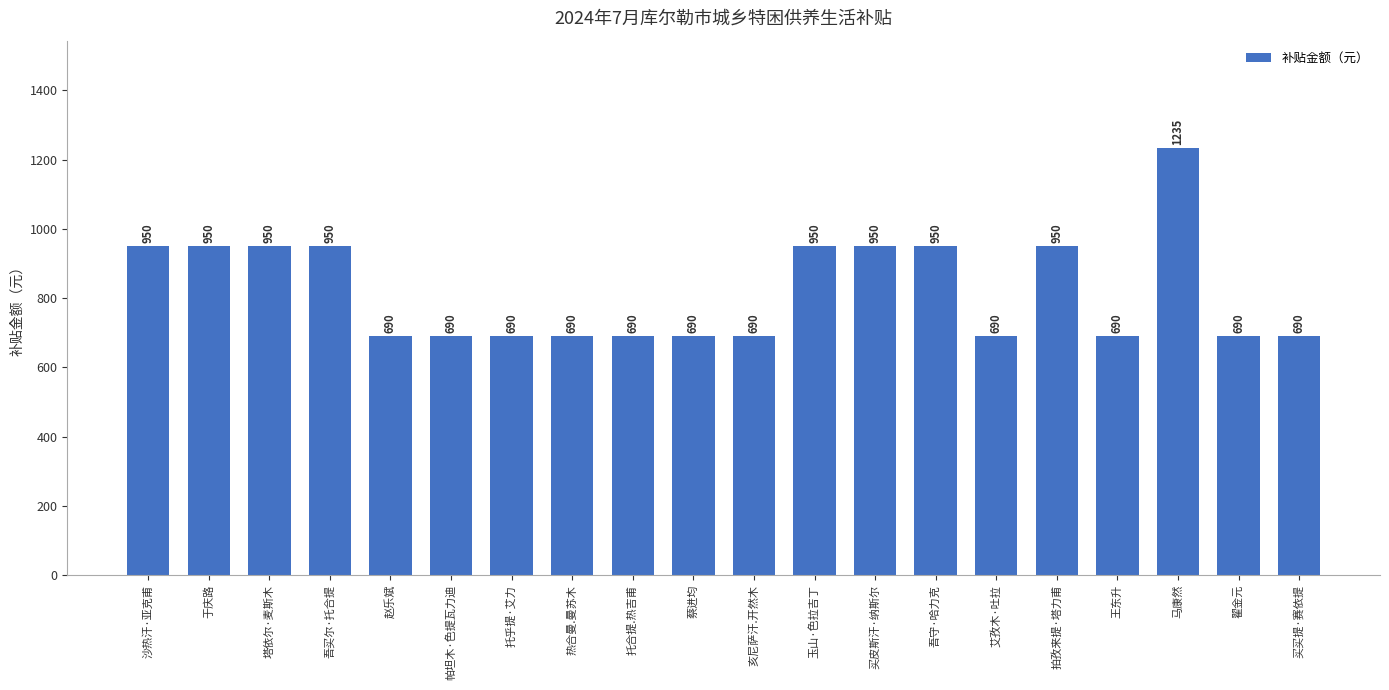

What is the smallest value displayed?

690